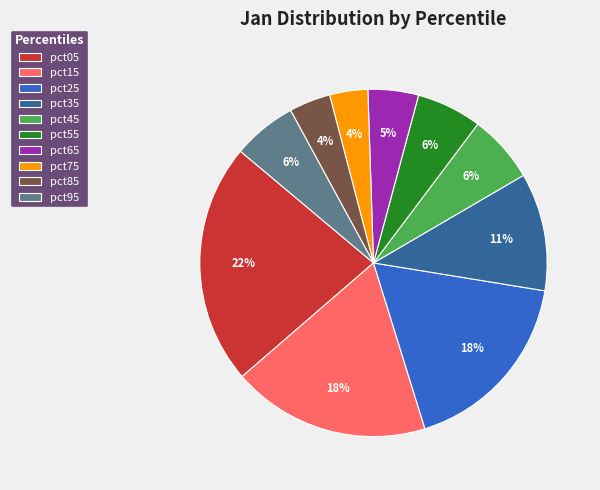

To the nearest percent, what is the difference between the pct75 and pct95 slice percentages?

2%